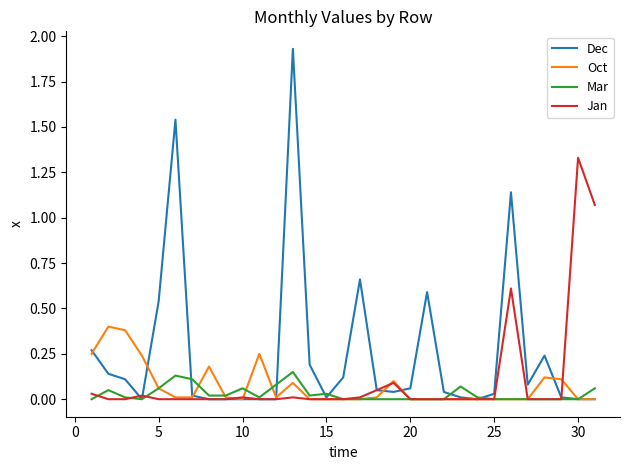

List the series in order of their peak value, lowest first.

Mar, Oct, Jan, Dec